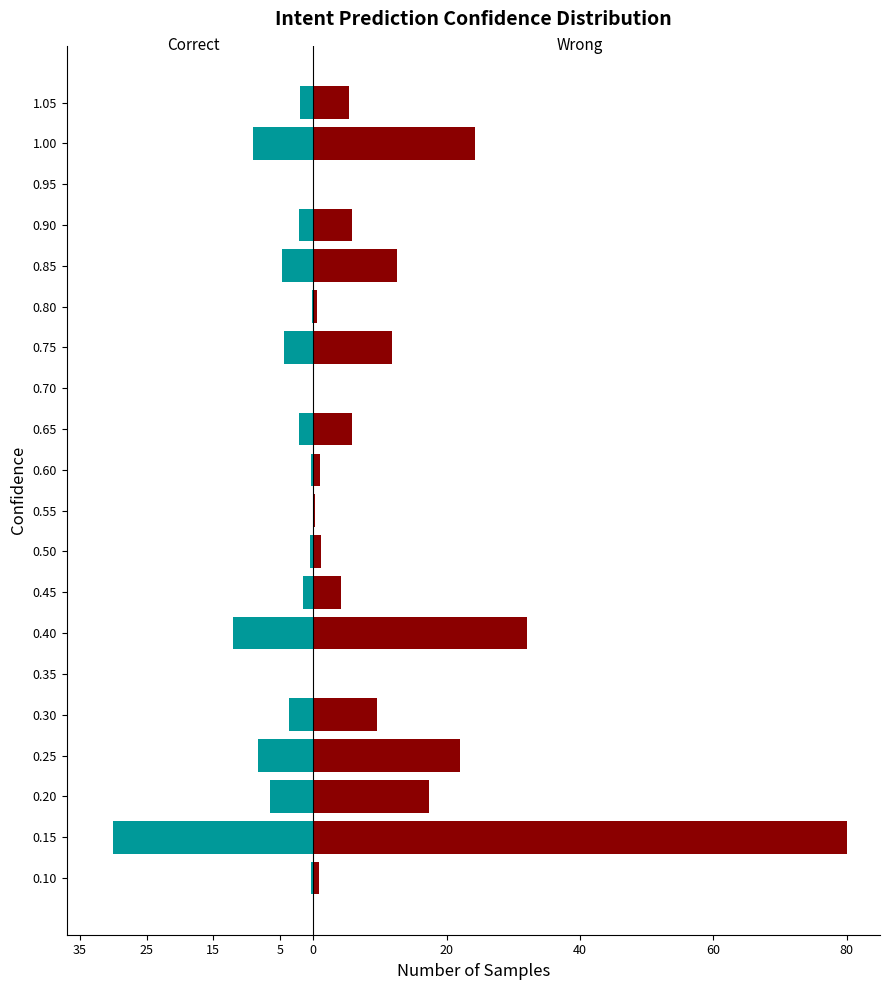

Which series has the largest range (max minus min)?

Wrong